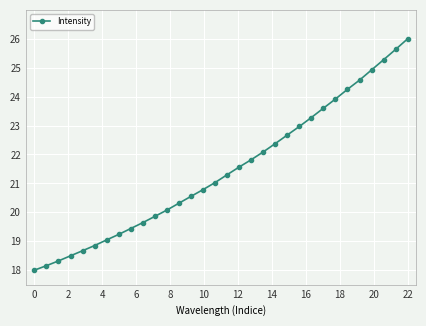

What is the average value?

21.5